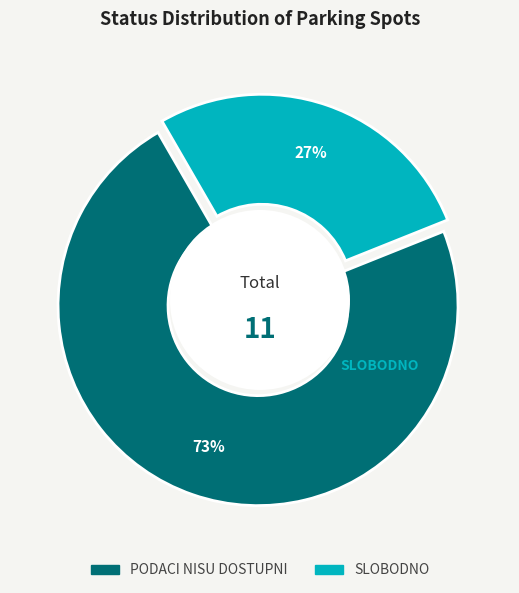

Count the number of slices in the pie.

2